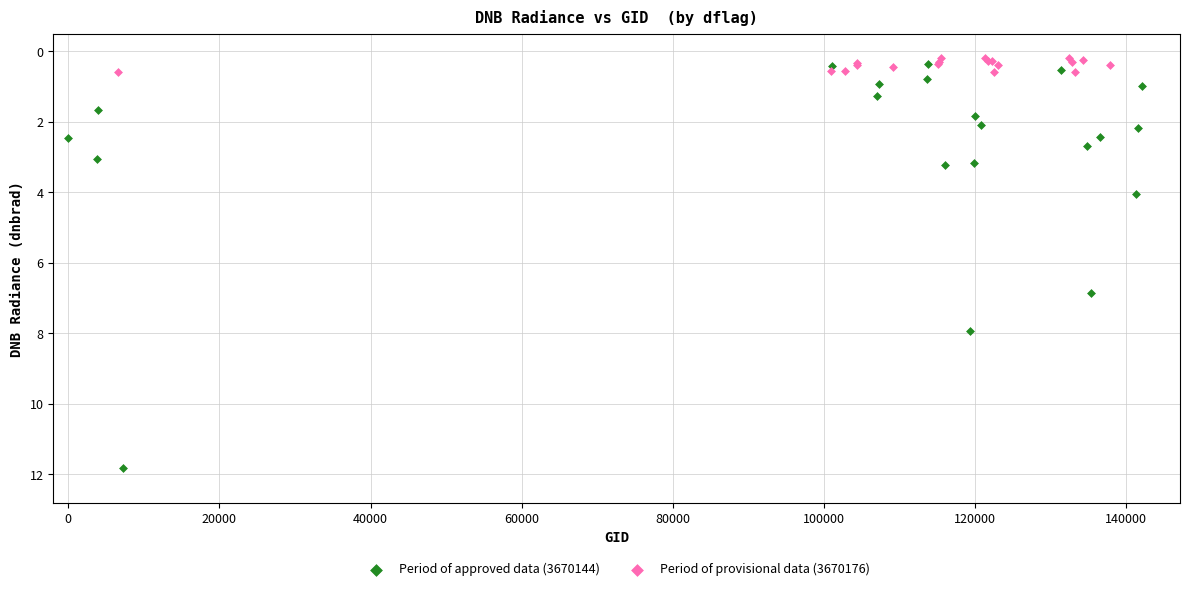

Which series has the largest Y range (max minus min)?

Period of approved data (3670144)